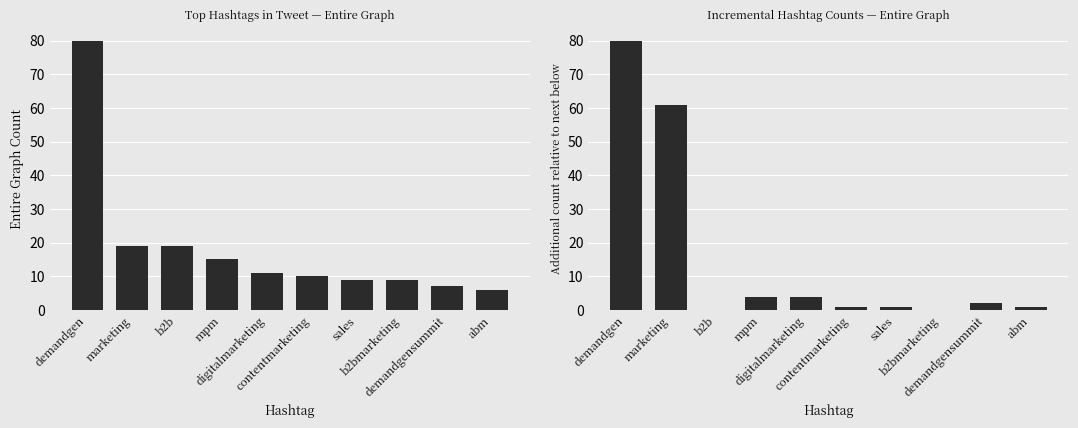

True or false: Entire Graph Count has a value of 4 at b2bmarketing.

False